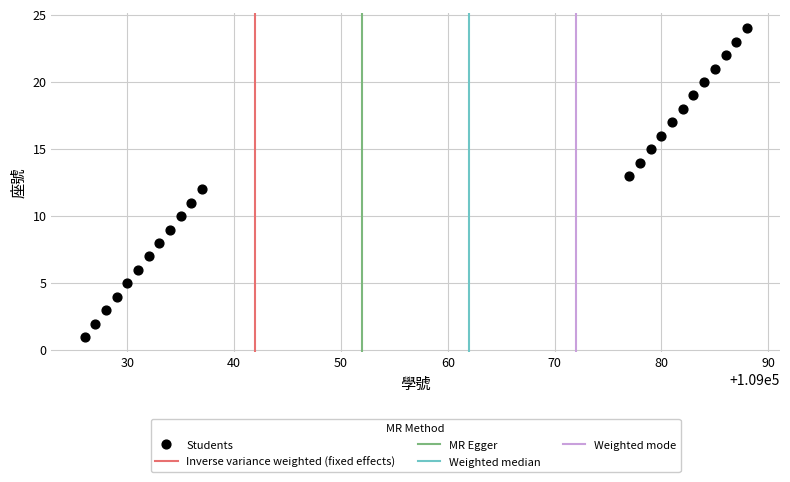

What is the range of X values (max minus min)?

62